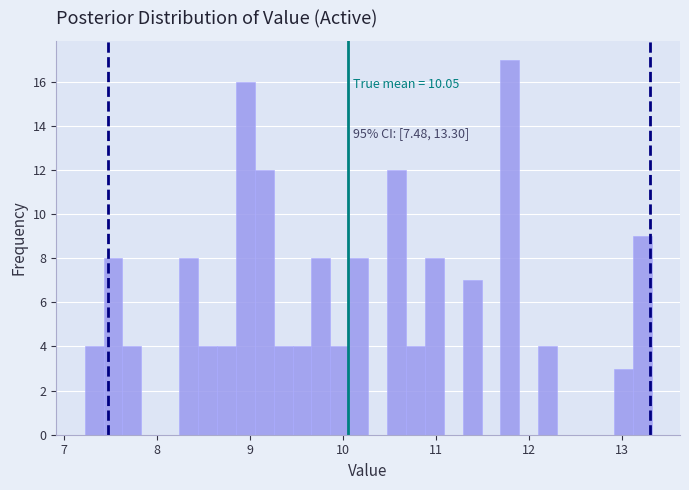

Read against the x-axis, roughly where is the centre of the tallest bar?

11.8